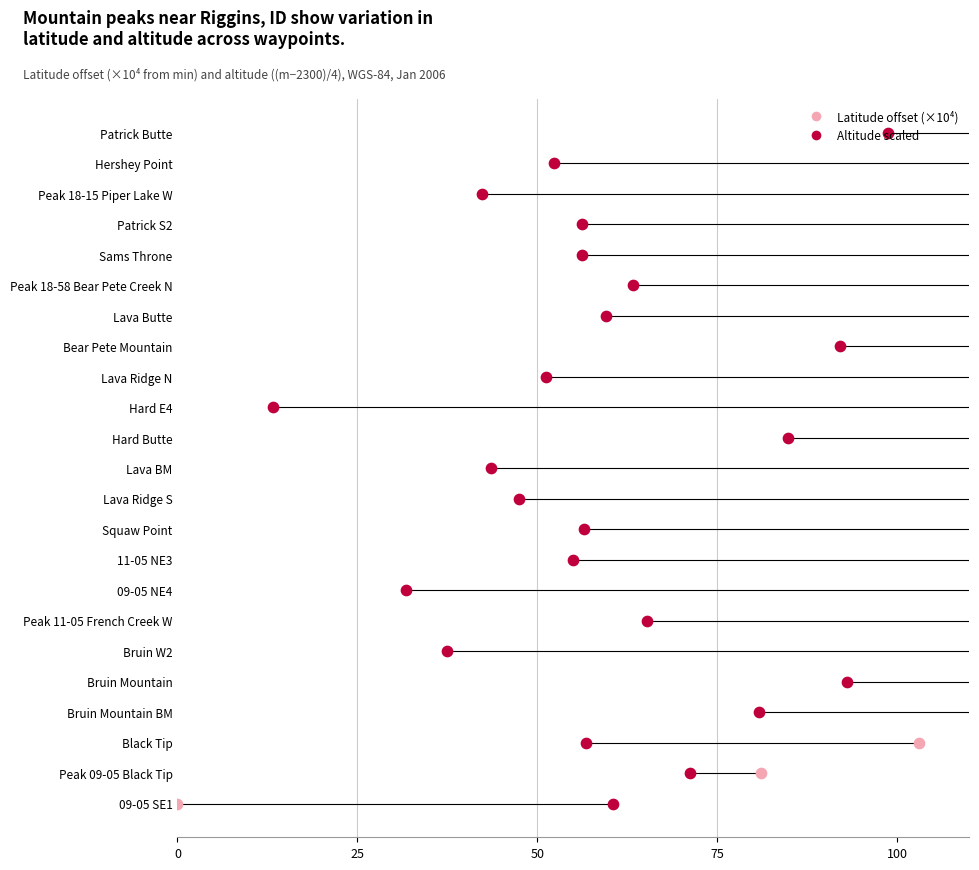

What are all the series names shown in the legend?

Latitude offset (×10⁴ from min), Altitude scaled (m−2300)/4